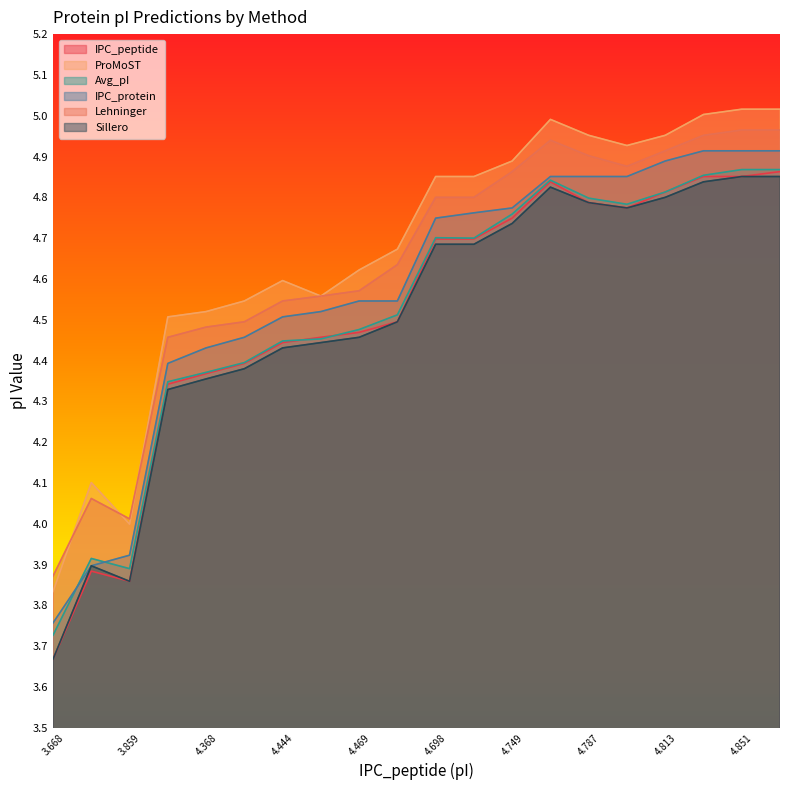

What is the label of the 16th point from the right?

4.368